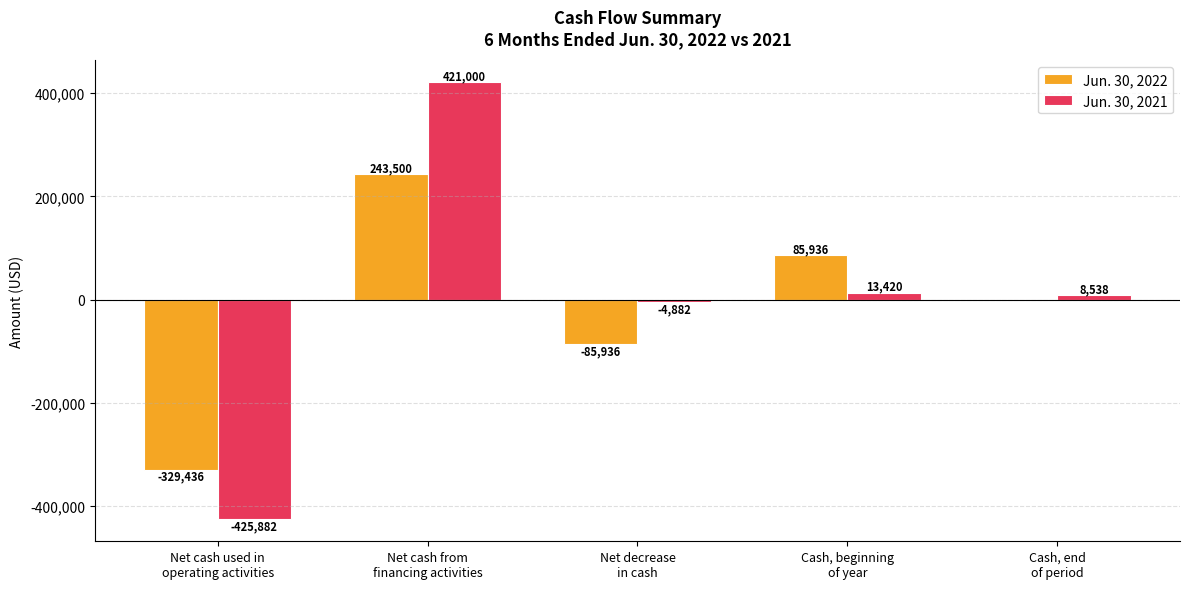

What is the sum of all Jun. 30, 2021 values?

12194